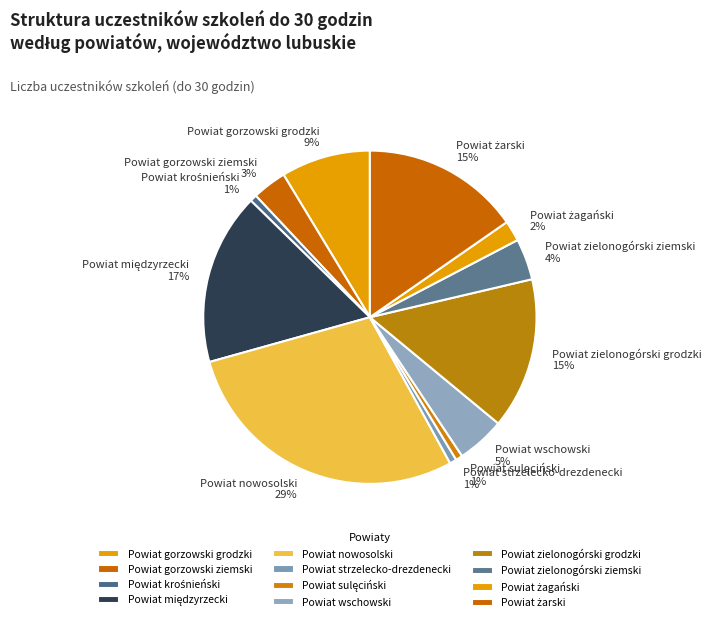

True or false: Powiat zielonogórski ziemski accounts for 4% of the total.

True